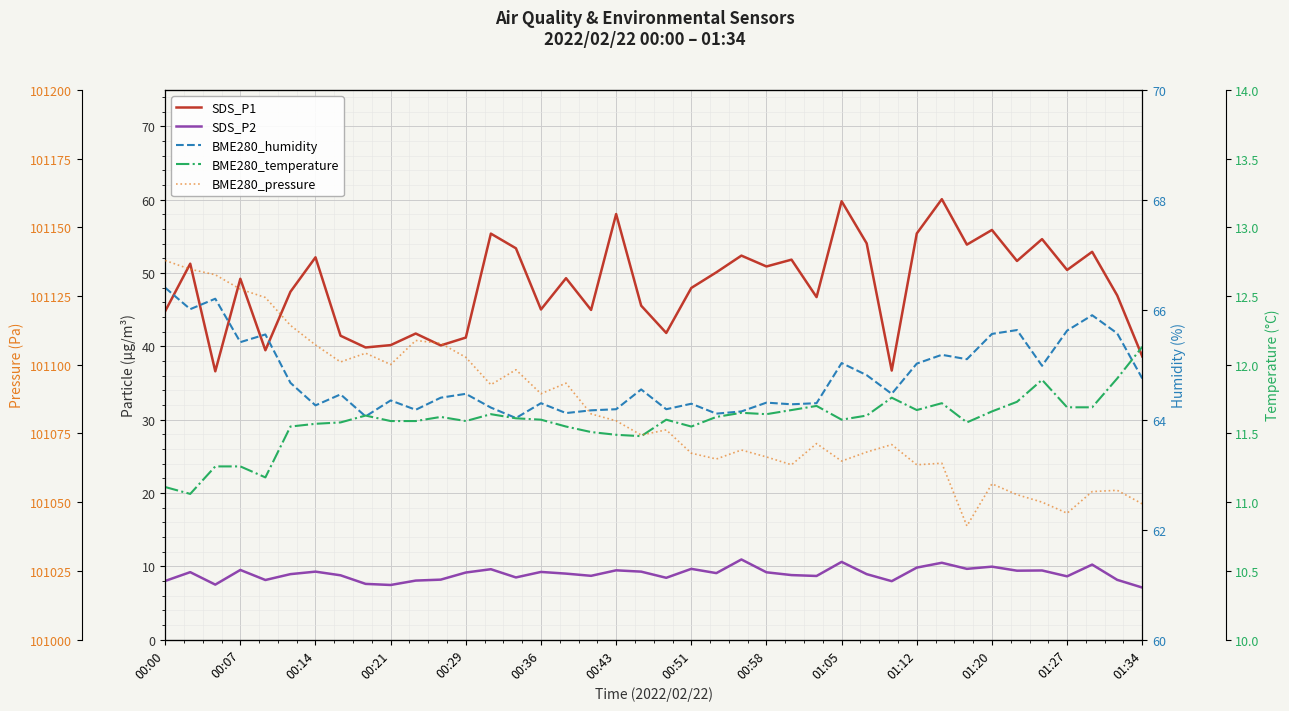

Between 01:12 and 00:07, which is larger?

00:07